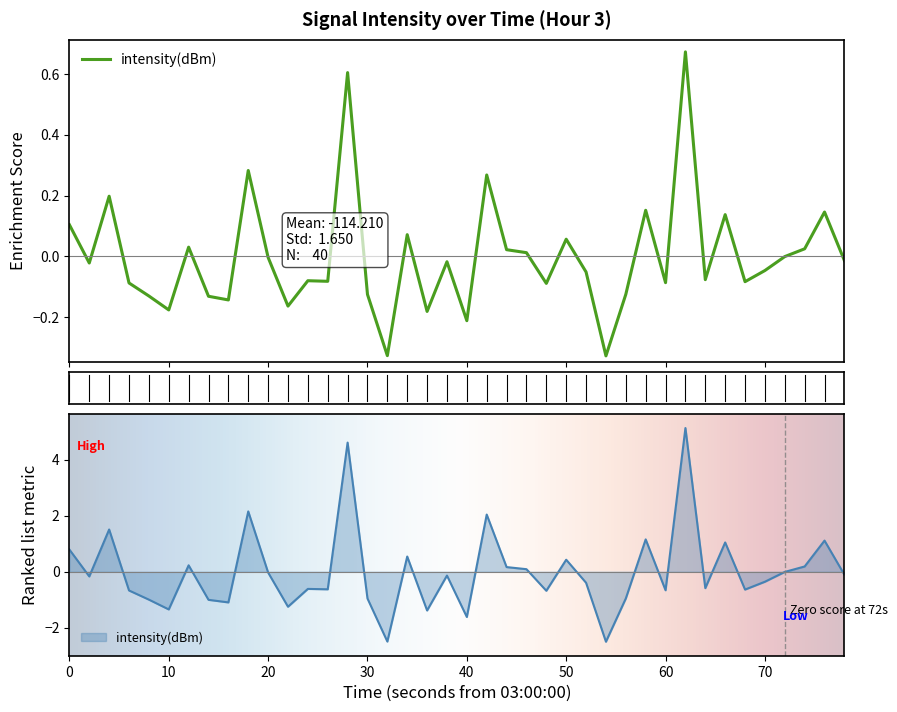

Reading right to left, what are all the values shown in this chart?

-0.0	0.1	0.0	-0.0	-0.0	-0.1	0.1	-0.1	0.7	-0.1	0.2	-0.1	-0.3	-0.1	0.1	-0.1	0.0	0.0	0.3	-0.2	-0.0	-0.2	0.1	-0.3	-0.1	0.6	-0.1	-0.1	-0.2	-0.0	0.3	-0.1	-0.1	0.0	-0.2	-0.1	-0.1	0.2	-0.0	0.1